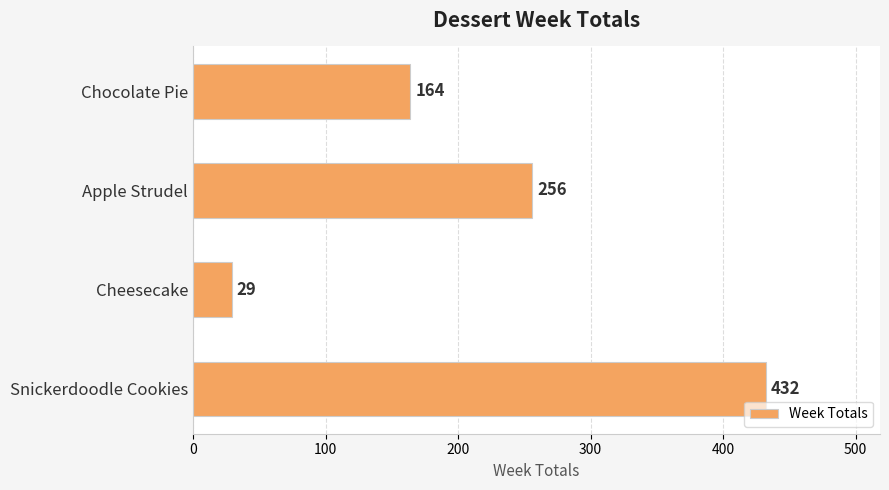

At which label is the value closest to 230?

Apple Strudel